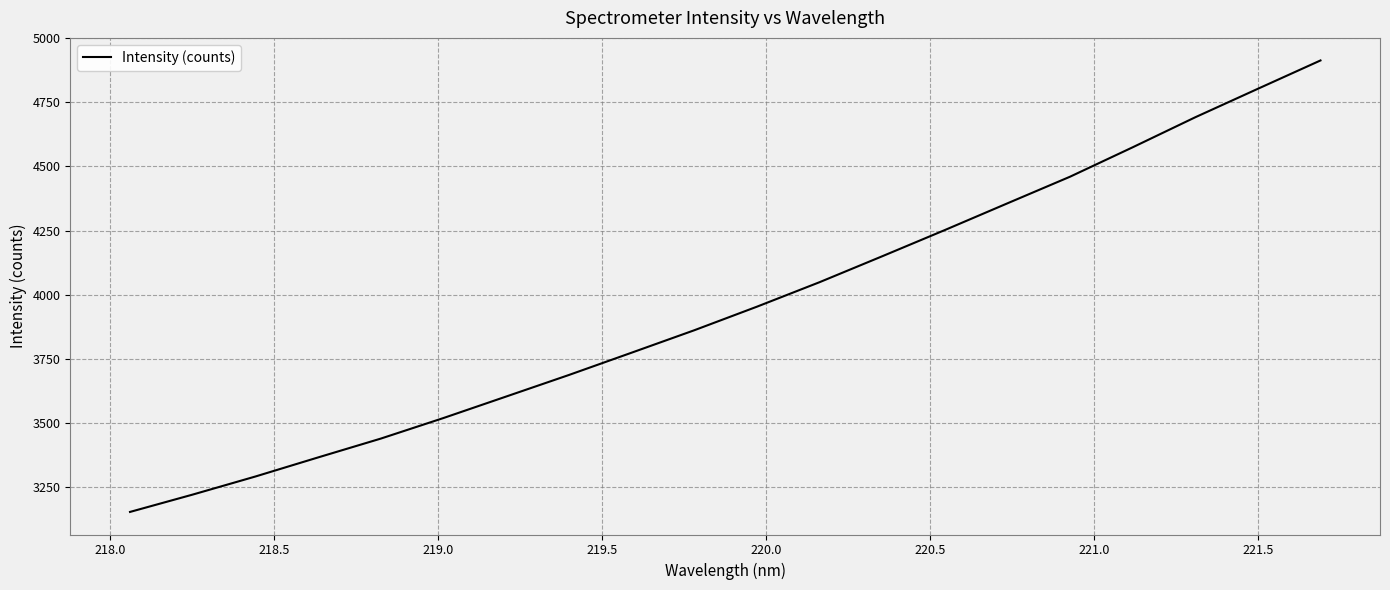

What is the difference between the maximum and minimum values?

1759.7